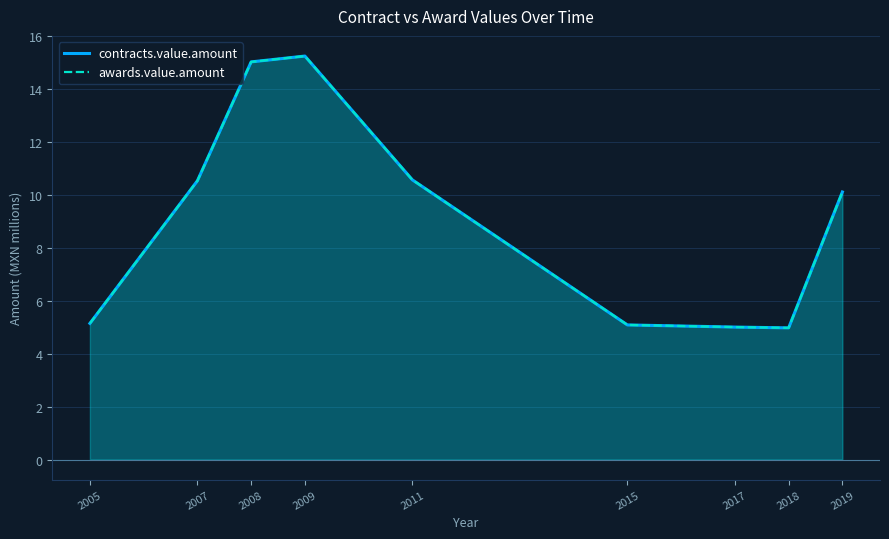

What is the value of the contracts.value.amount point at the 3rd from the left?

15.0